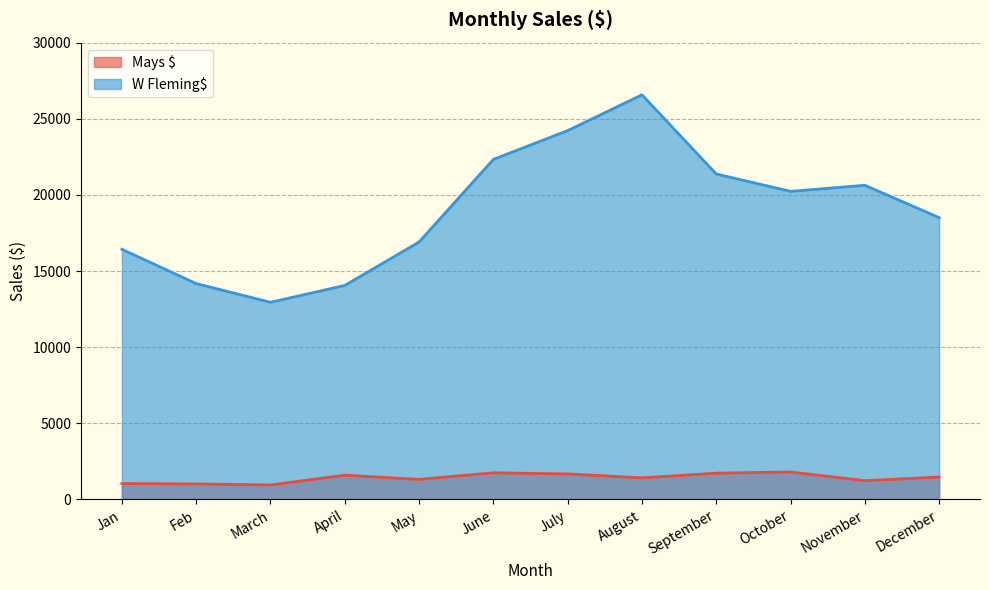

Is it true that Mays $ equals 1236.0 at November?

True